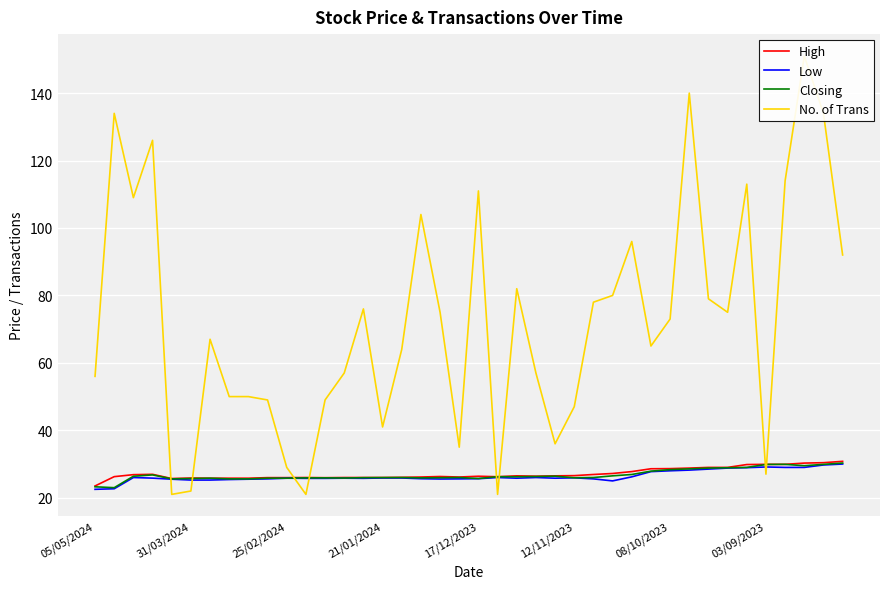

True or false: No. of Trans and Closing cross at least once.

True